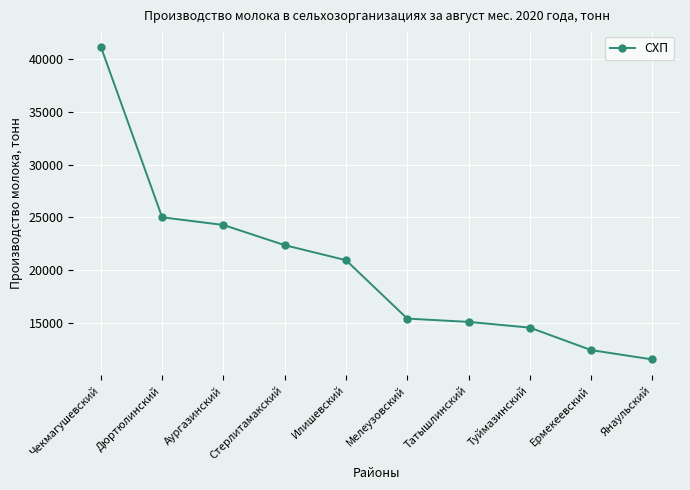

What is the average value?

20286.0